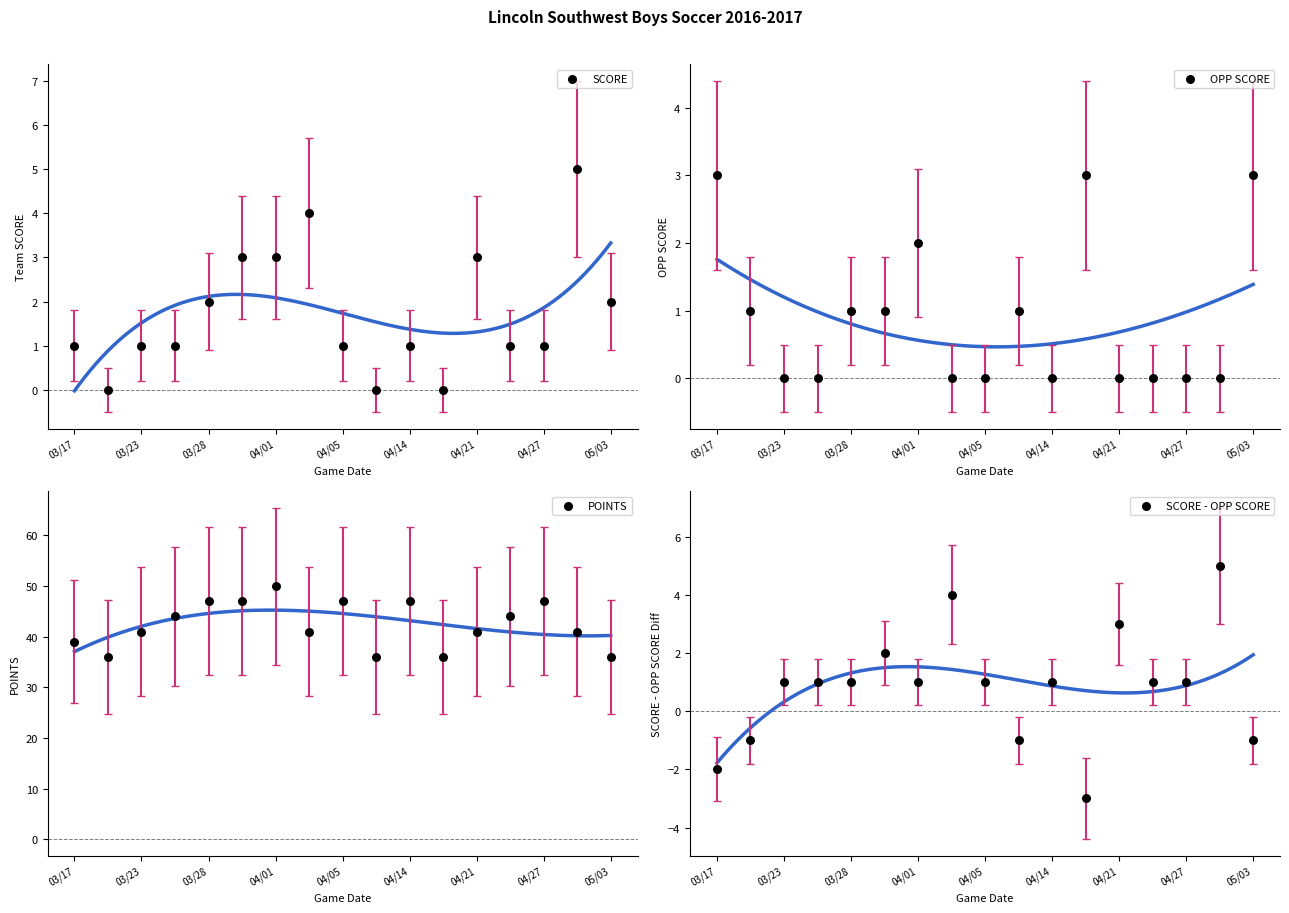

Is the value of OPP SCORE at 03/17 greater than the value of SCORE at 03/23?

Yes